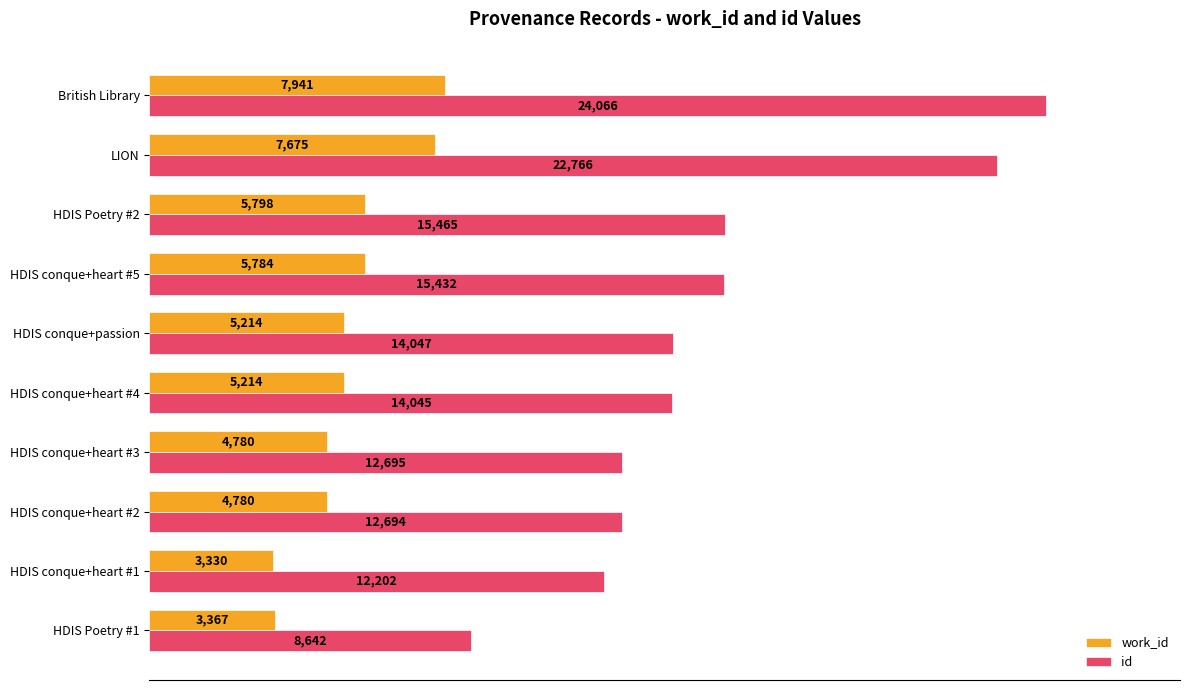

What are all the series names shown in the legend?

work_id, id